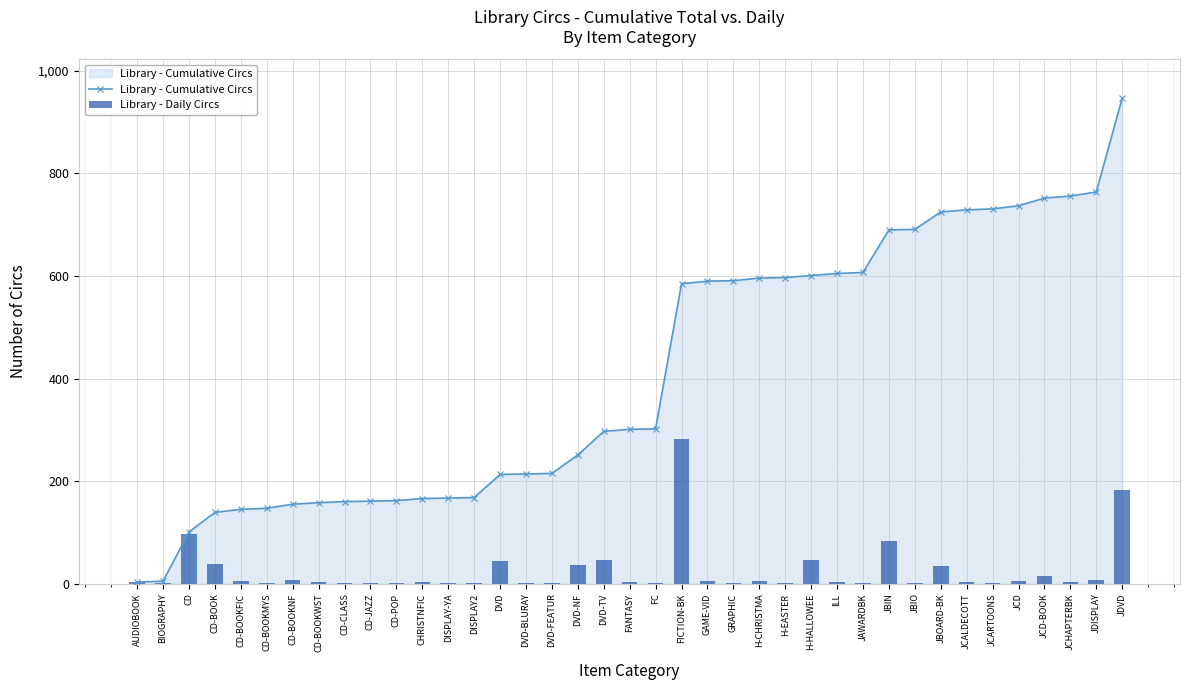

What is the difference between the Library - Daily Circs values at CD-BOOK and FC?

37